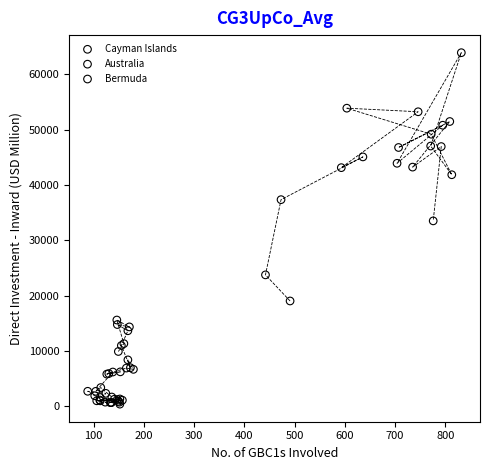

Which series has the largest Y range (max minus min)?

Cayman Islands